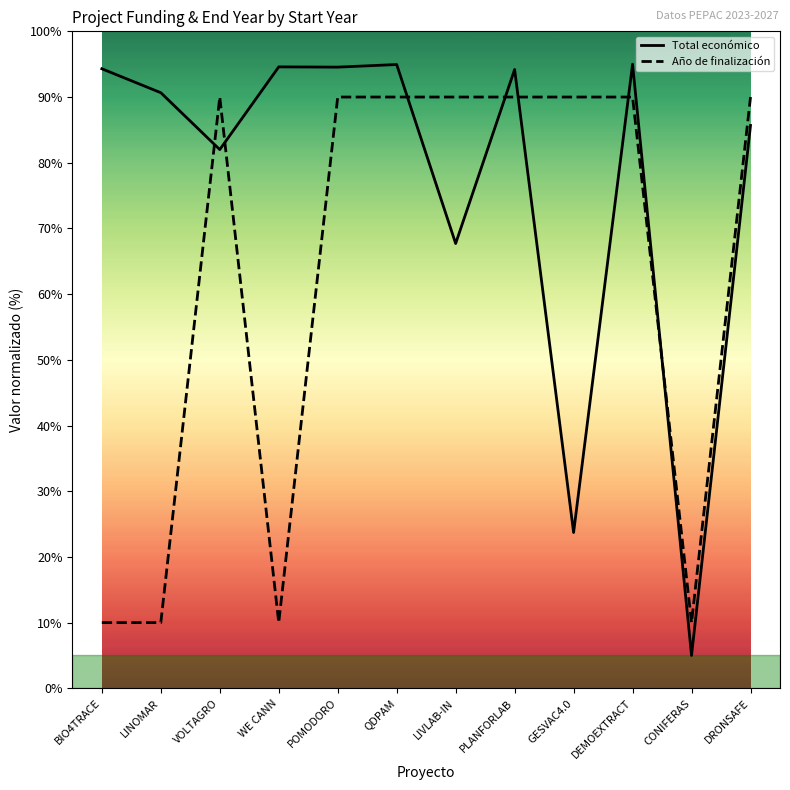

What is the smallest value displayed?

5.0